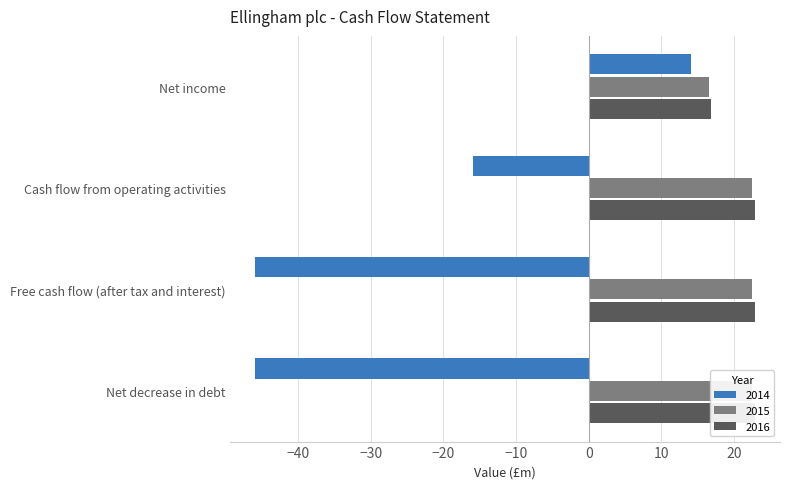

What are all the series names shown in the legend?

2014, 2015, 2016